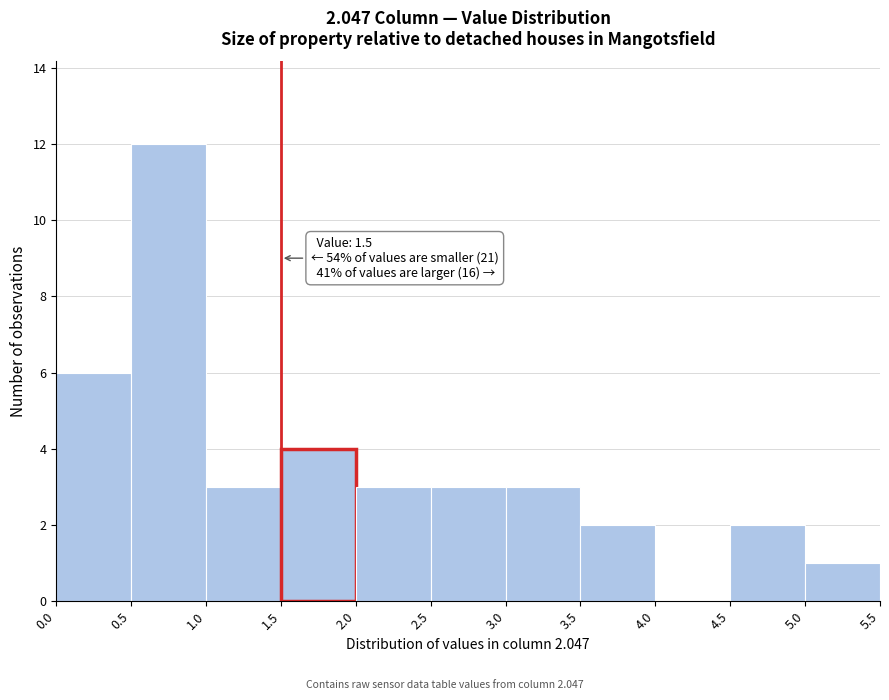

Which range on the x-axis has the tallest bar?

0.5 to 1.0